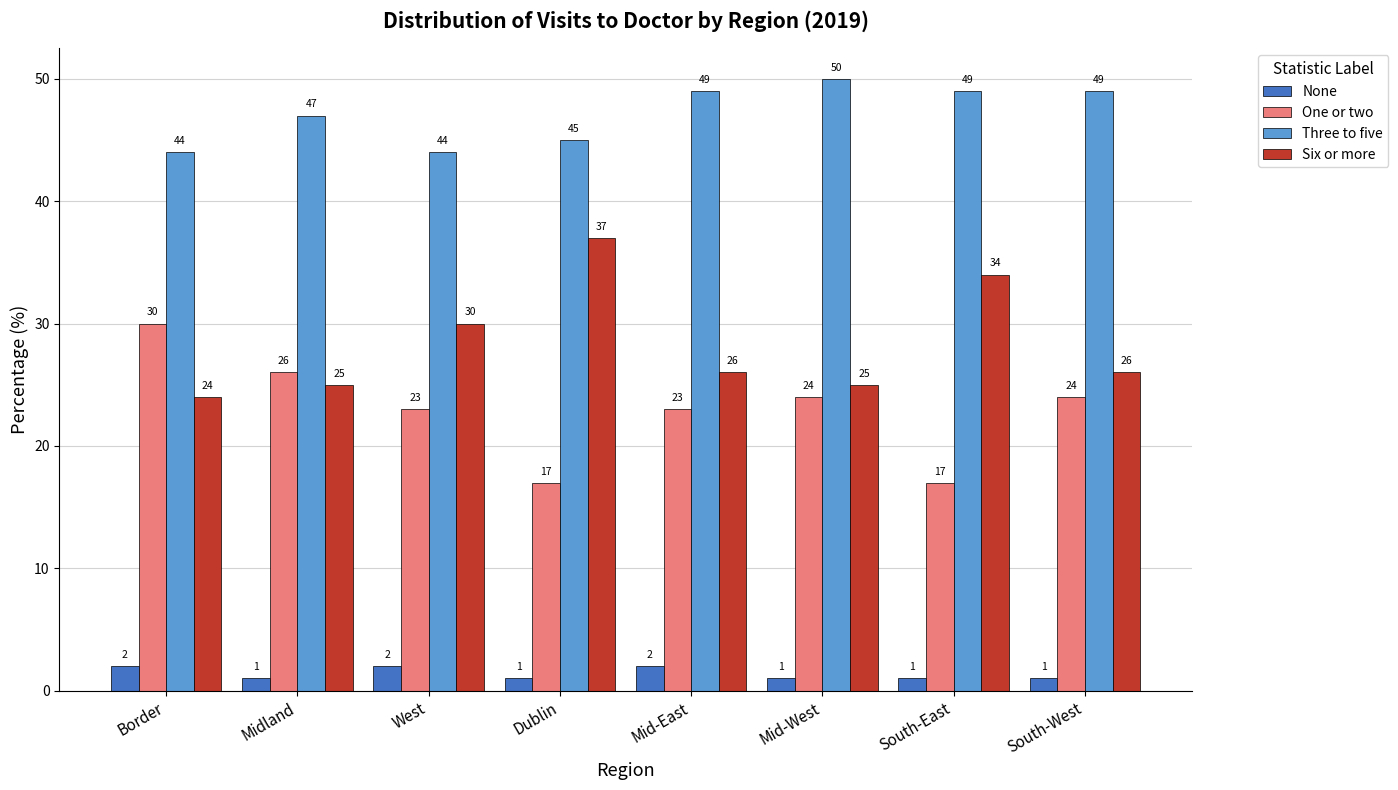

How many bars are there in total?

32